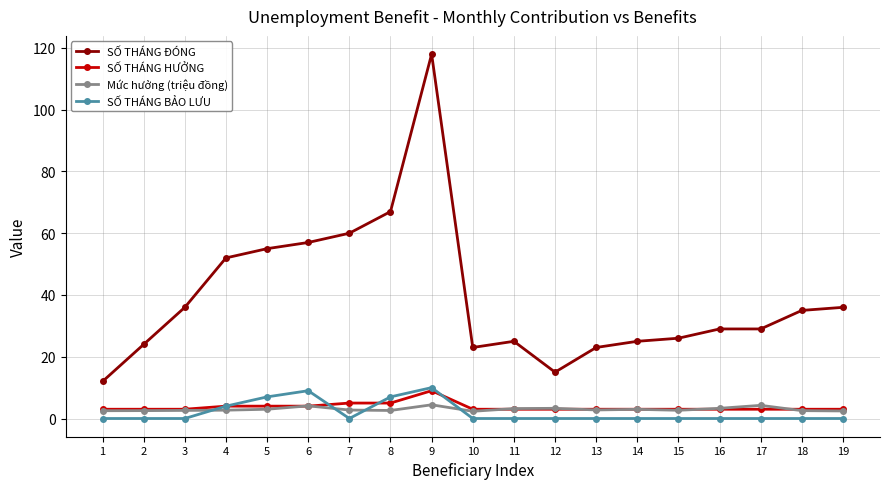

At which category is the sum across all series the highest?

9